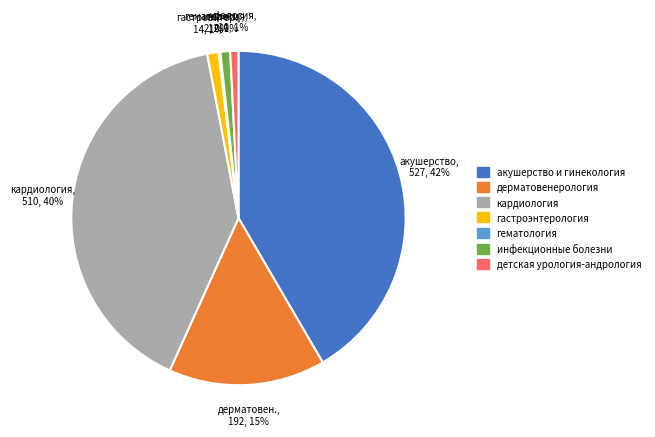

To the nearest percent, what is the average slice percentage?

14%